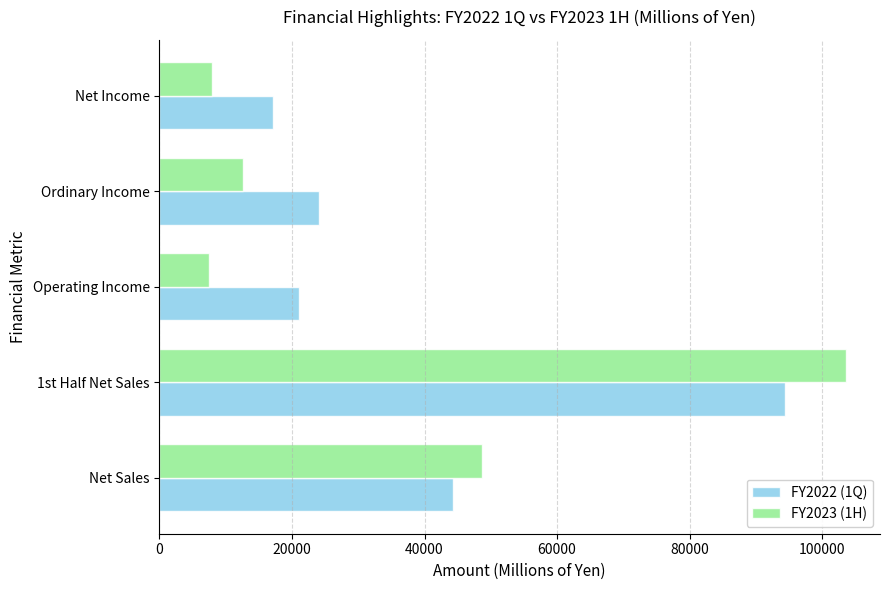

What is the sum of the FY2022 (1Q) values at Net Income and Ordinary Income?

41232